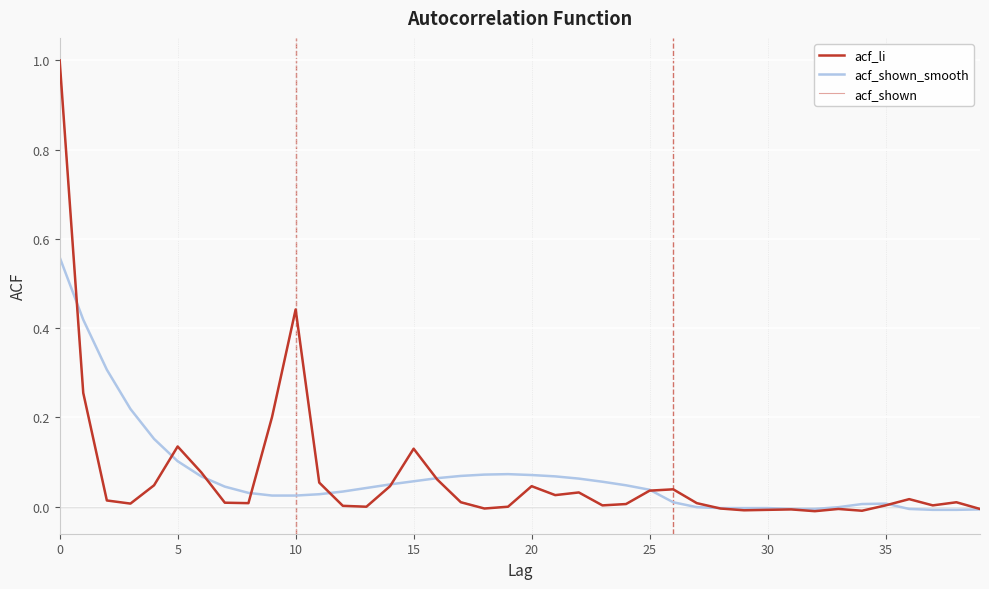

Is this an area chart (filled region under the line)?

No